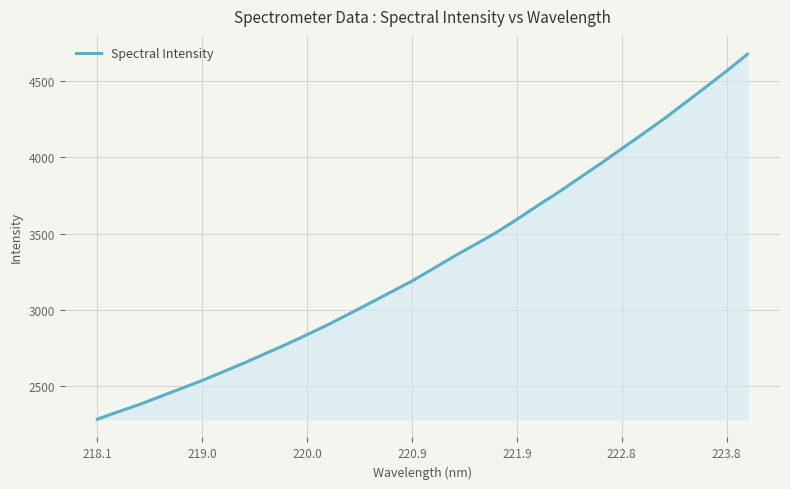

What is the difference between the maximum and minimum values?

2390.8